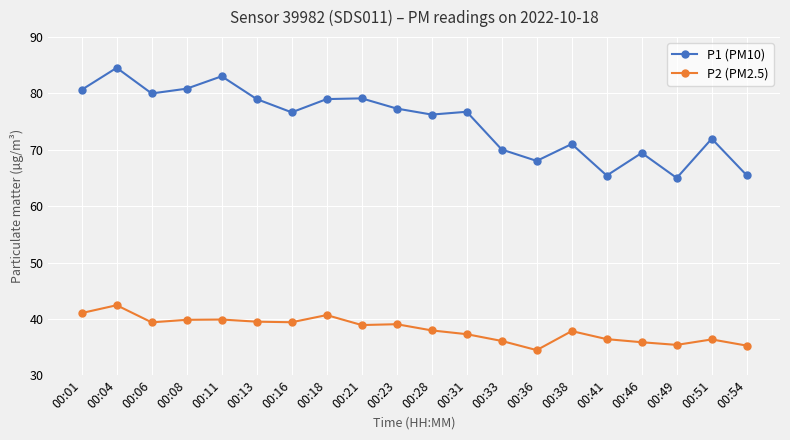

Which series has the largest total across all categories?

P1 (PM10)